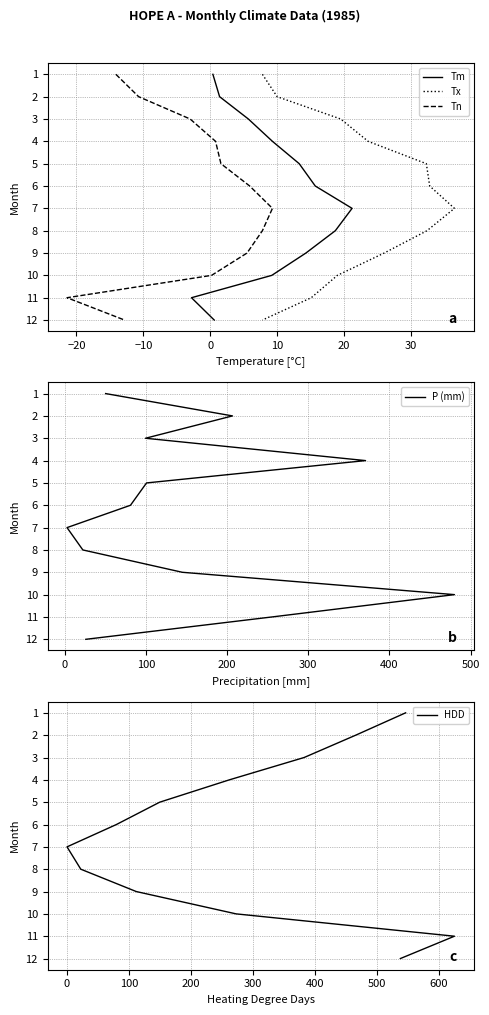

Is it true that Tx equals 3 at 40?

False